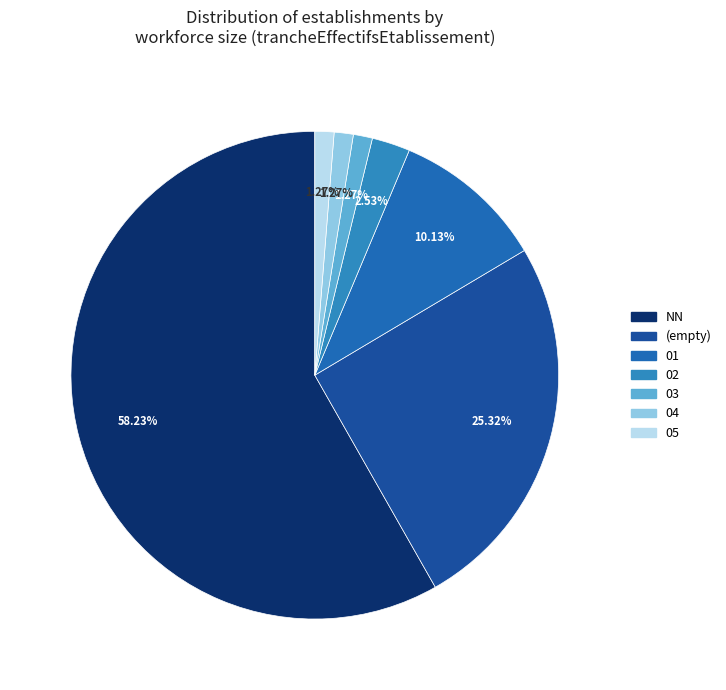

How many slices are in this pie chart?

7